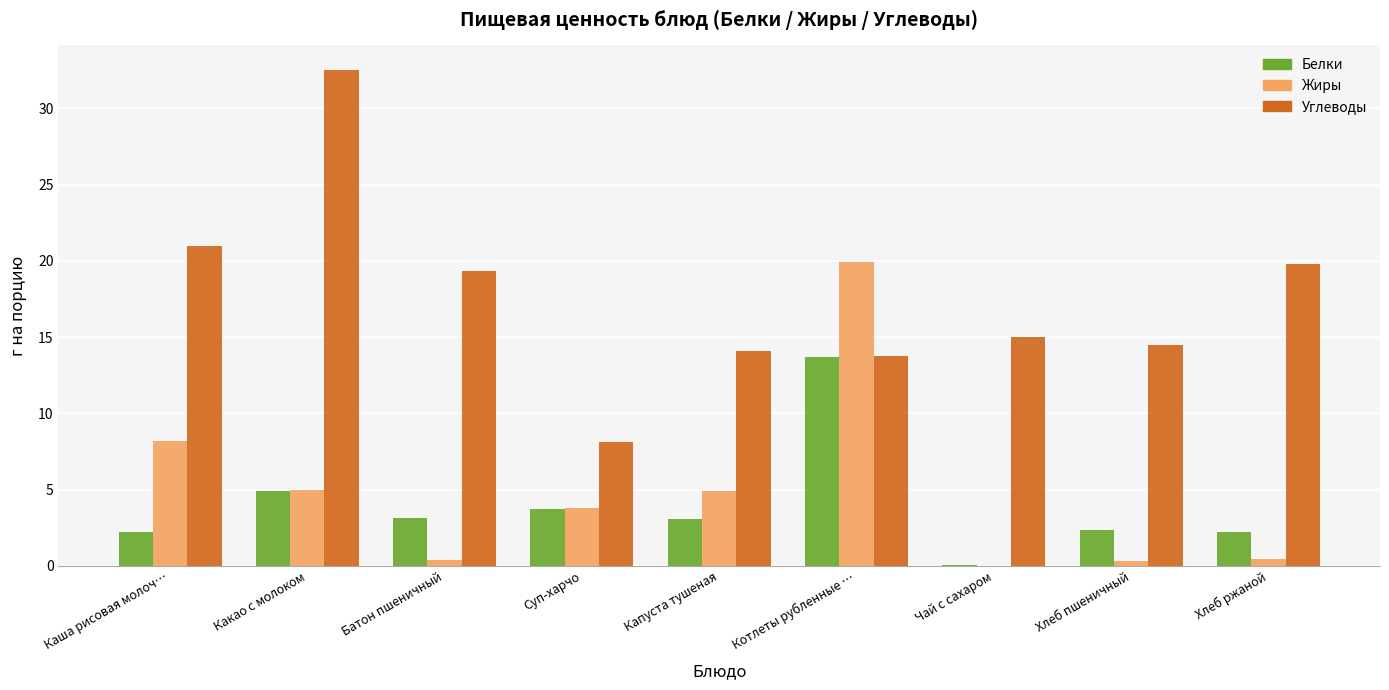

At which label does Жиры first exceed 3?

Каша рисовая молоч…